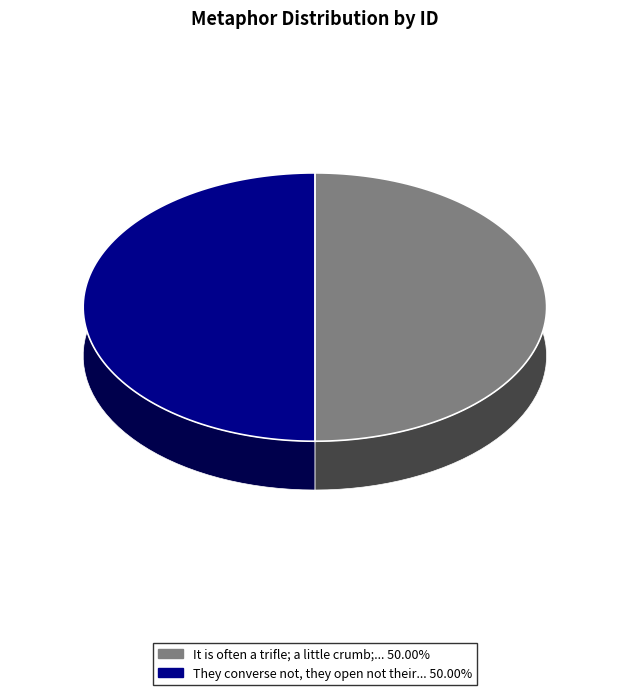

Is it true that It is often a trifle; a little crumb; is 50% of the pie?

True